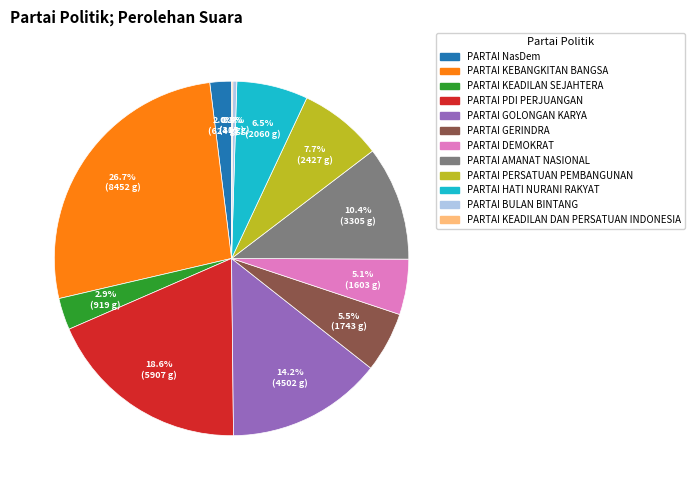

Is there a majority slice in this chart?

No